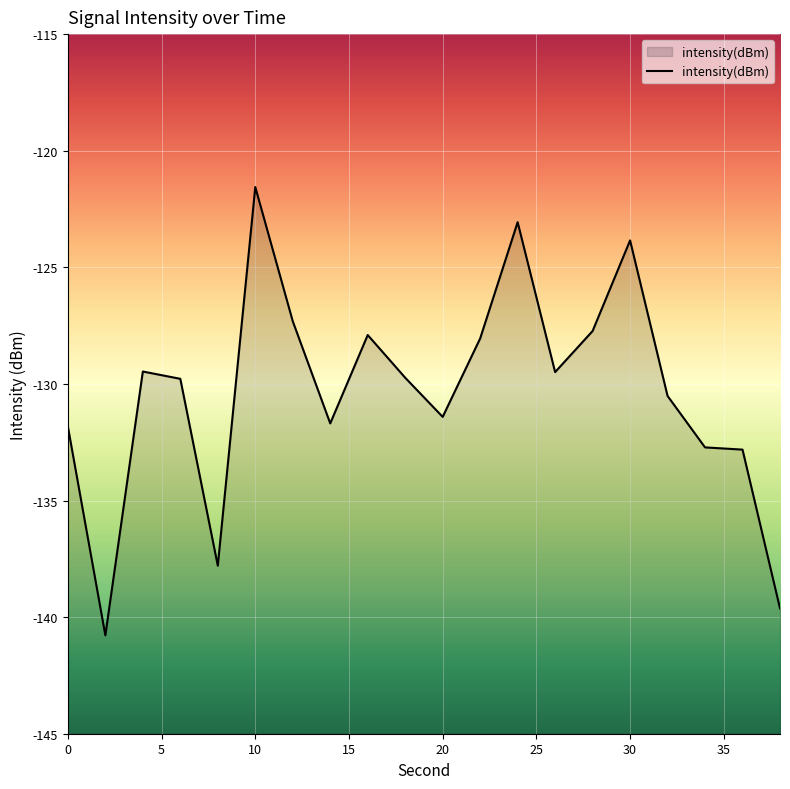

What is the greatest value displayed?

-121.6